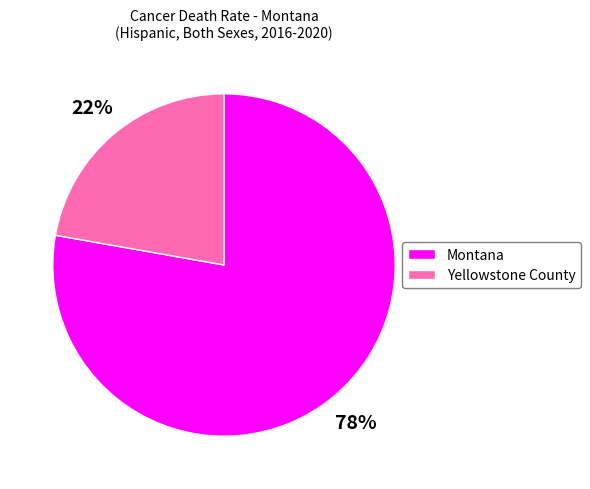

Which has a higher value, Montana or Yellowstone County?

Montana